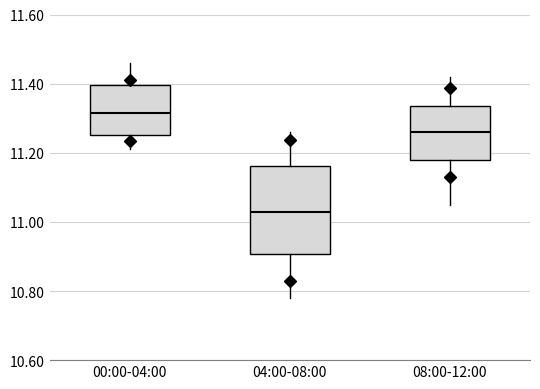

Reading left to right, read every box against the y-axis: the position of its median line, the range the box covers, and the ends of its whiskers. The values are not printed on the chart, so give them approximately, as read against the axis.

00:00-04:00: median 11.32, box 11.26 to 11.40, whiskers 11.22 to 11.46
04:00-08:00: median 11.04, box 10.90 to 11.16, whiskers 10.78 to 11.26
08:00-12:00: median 11.26, box 11.18 to 11.34, whiskers 11.06 to 11.42